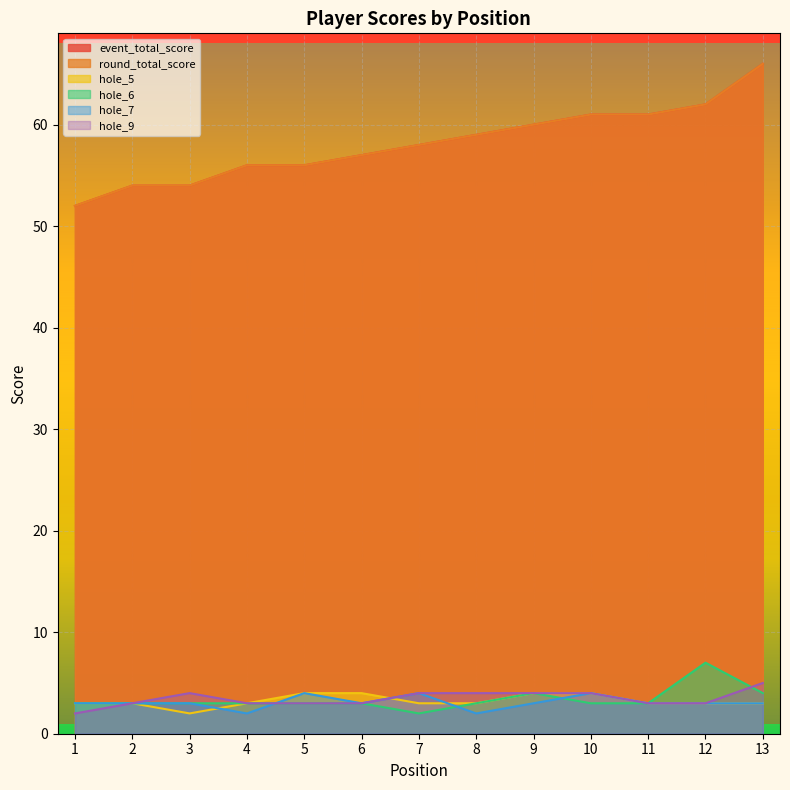

How many distinct data groups are displayed?

6